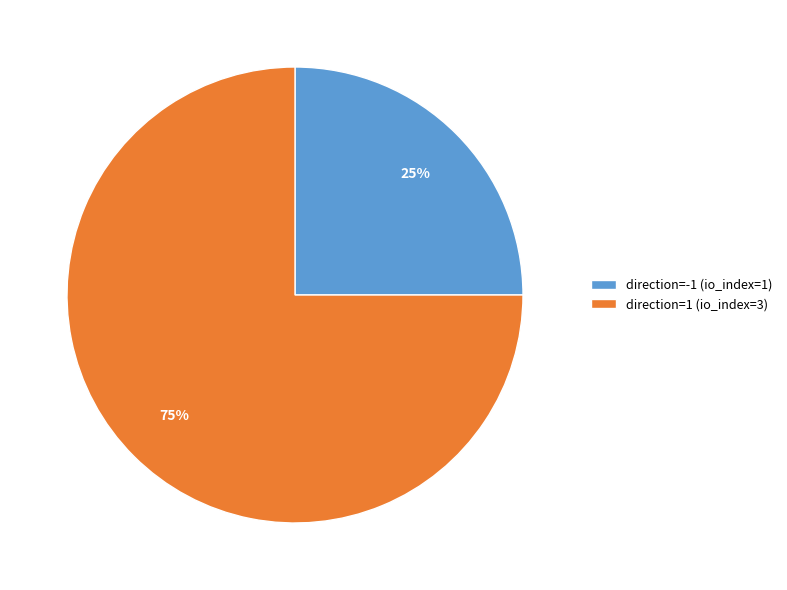

Does direction=-1 (io_index=1) account for over 50% of the chart?

No